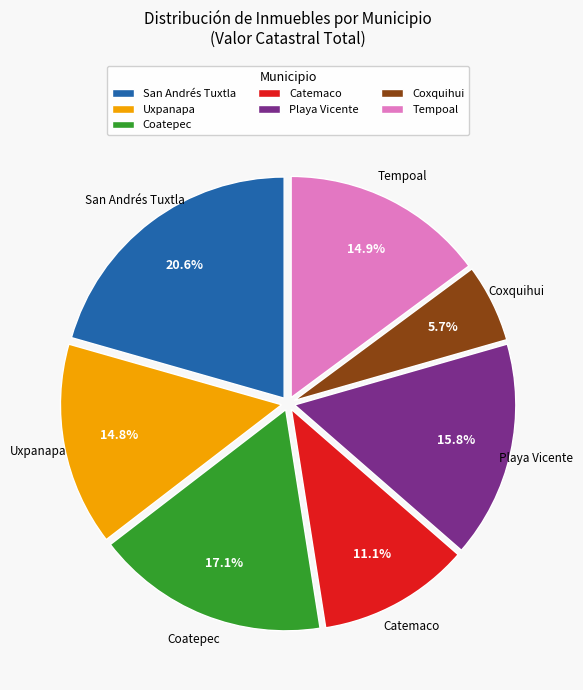

Is there any slice that represents more than half of the pie?

No